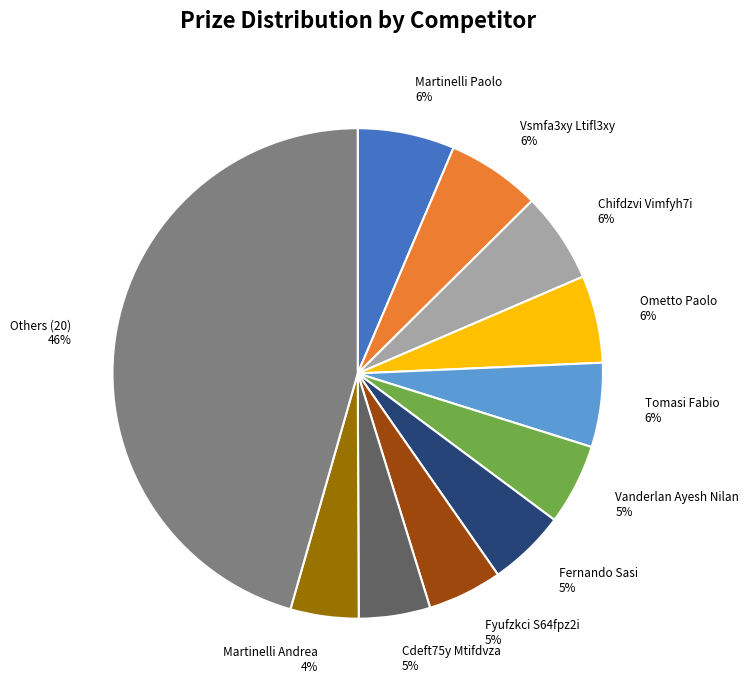

To the nearest percent, what is the average slice percentage?

9%